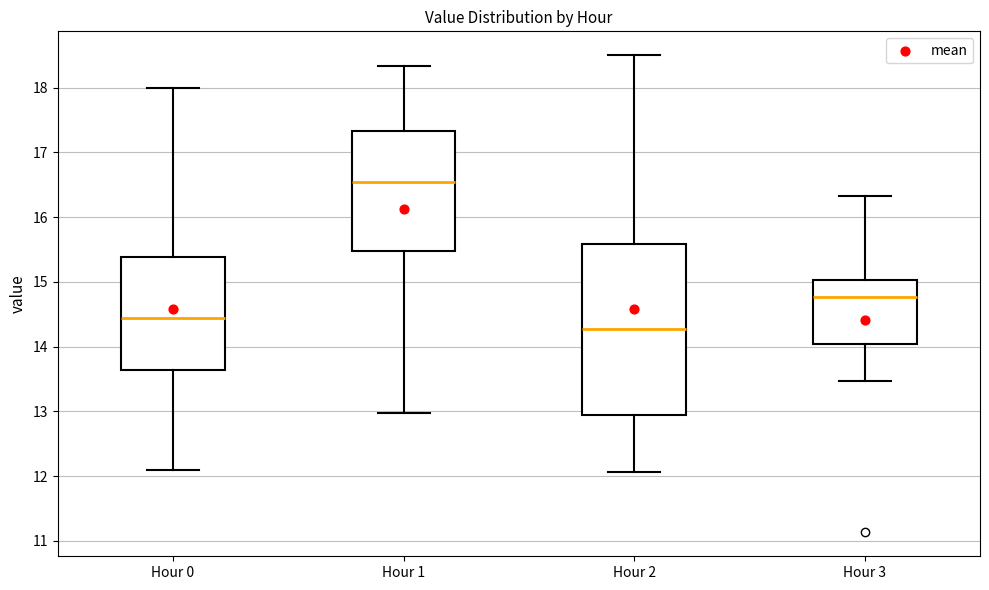

Where is the lower edge of the box for Hour 2 on the y-axis? The values are not printed on the chart, so give them approximately, as read against the axis.

12.9